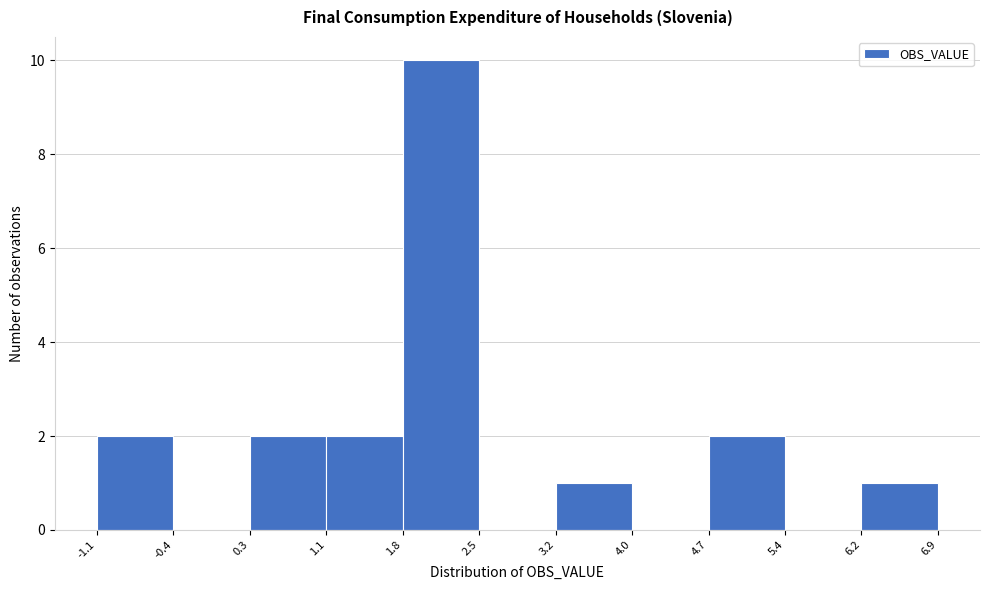

Reading left to right, transcribe this chart: for each bar, give the range it covers on the x-axis and its height. The values are not printed on the chart, so give them approximately, as read against the axis.

-1.1 to -0.4: 2
-0.4 to 0.3: 0
0.3 to 1.1: 2
1.1 to 1.8: 2
1.8 to 2.5: 10
2.5 to 3.2: 0
3.2 to 4.0: 1
4.0 to 4.7: 0
4.7 to 5.4: 2
5.4 to 6.2: 0
6.2 to 6.9: 1